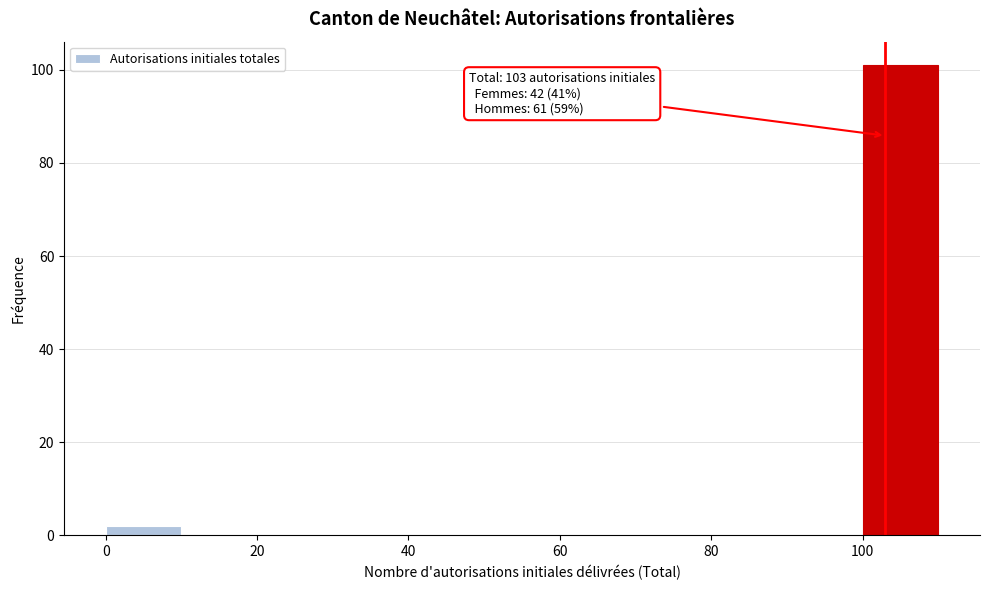

Over which range of the x-axis is the bar tallest?

100 to 110